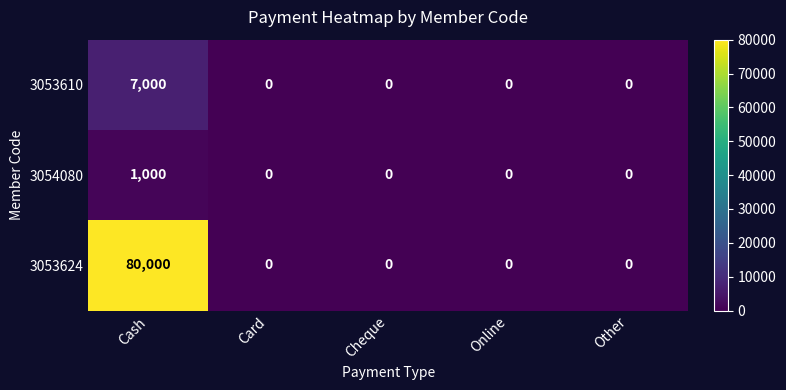

Is it true that 3054080 equals 388 at Cheque?

False